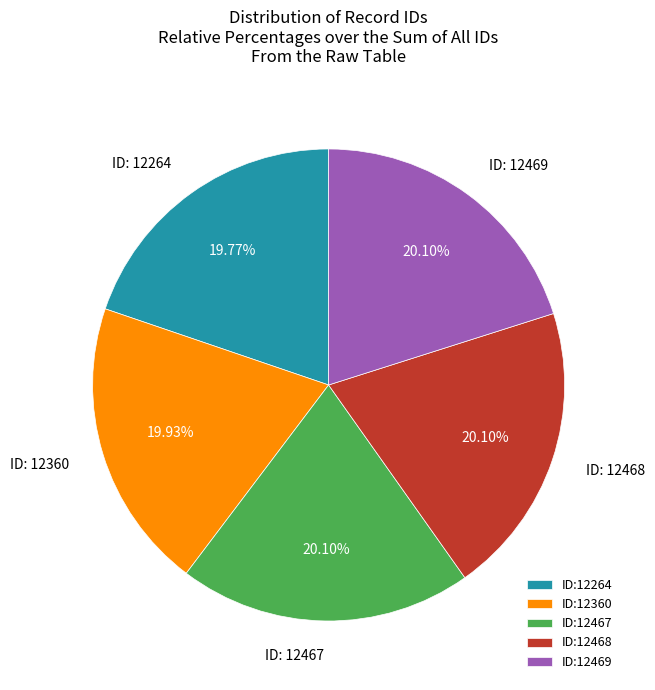

Does ID:12468 represent more than half of the total?

No